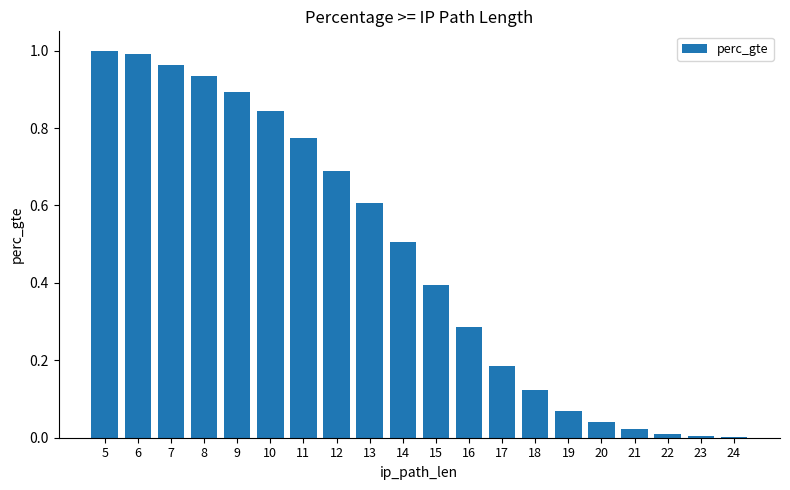

The value at 20 is 0.0. True or false?

True